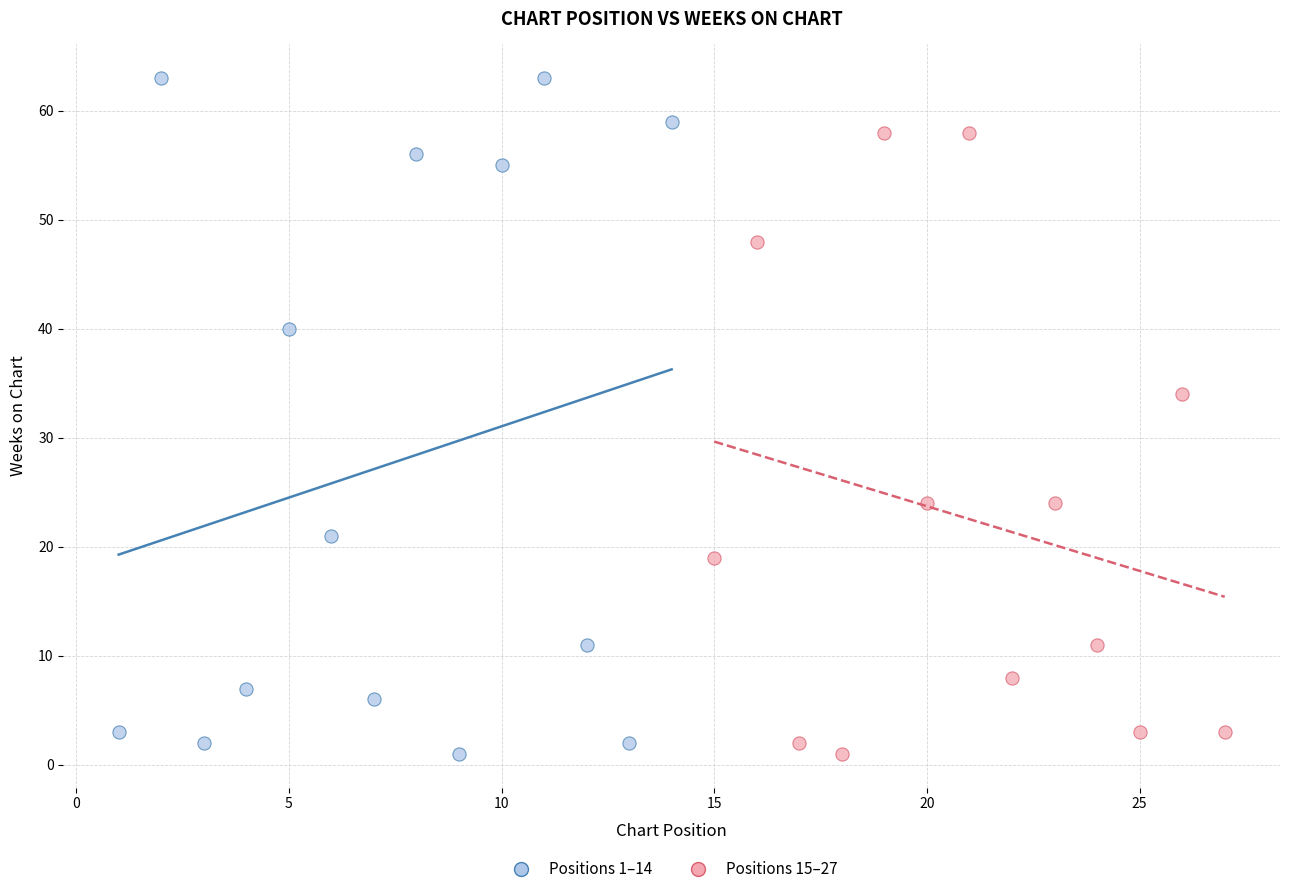

Which series reaches the maximum Y coordinate?

Positions 1–14